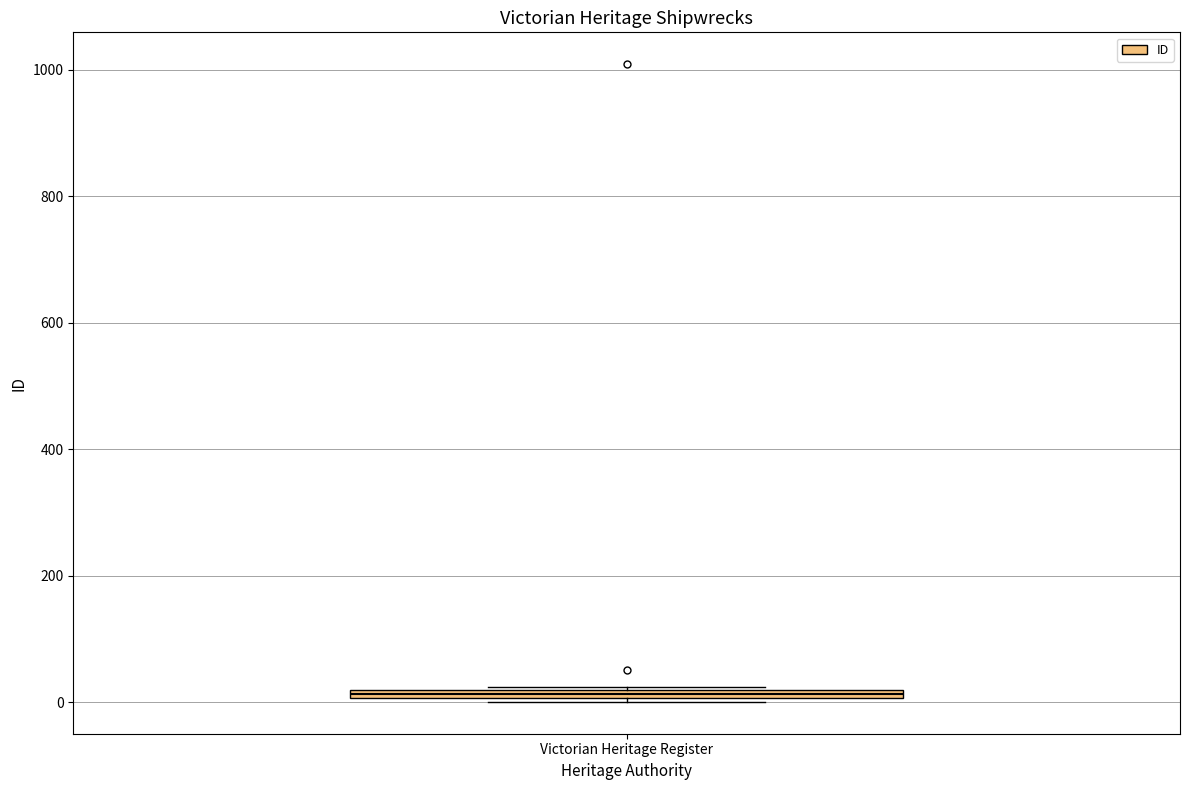

Where is the lower edge of the box for Victorian Heritage Register on the y-axis? The values are not printed on the chart, so give them approximately, as read against the axis.

0